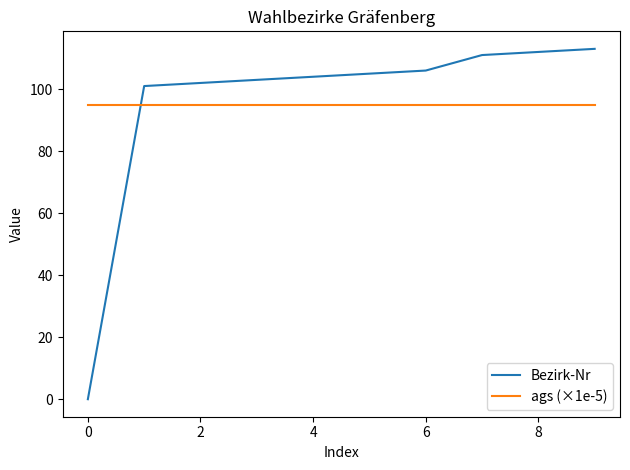

Rank the series by their maximum value, from highest to lowest.

Bezirk-Nr, ags (×1e-5)